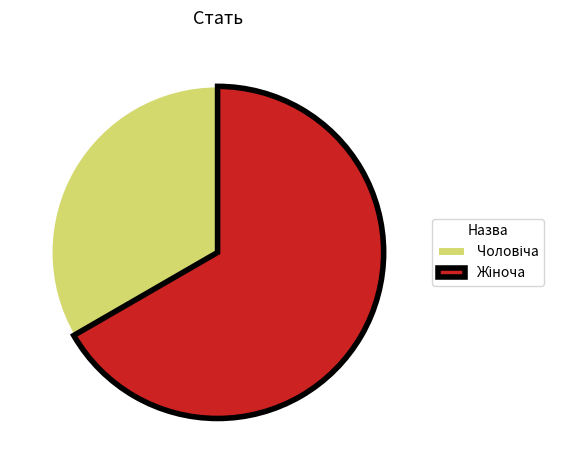

Is there a majority slice in this chart?

Yes